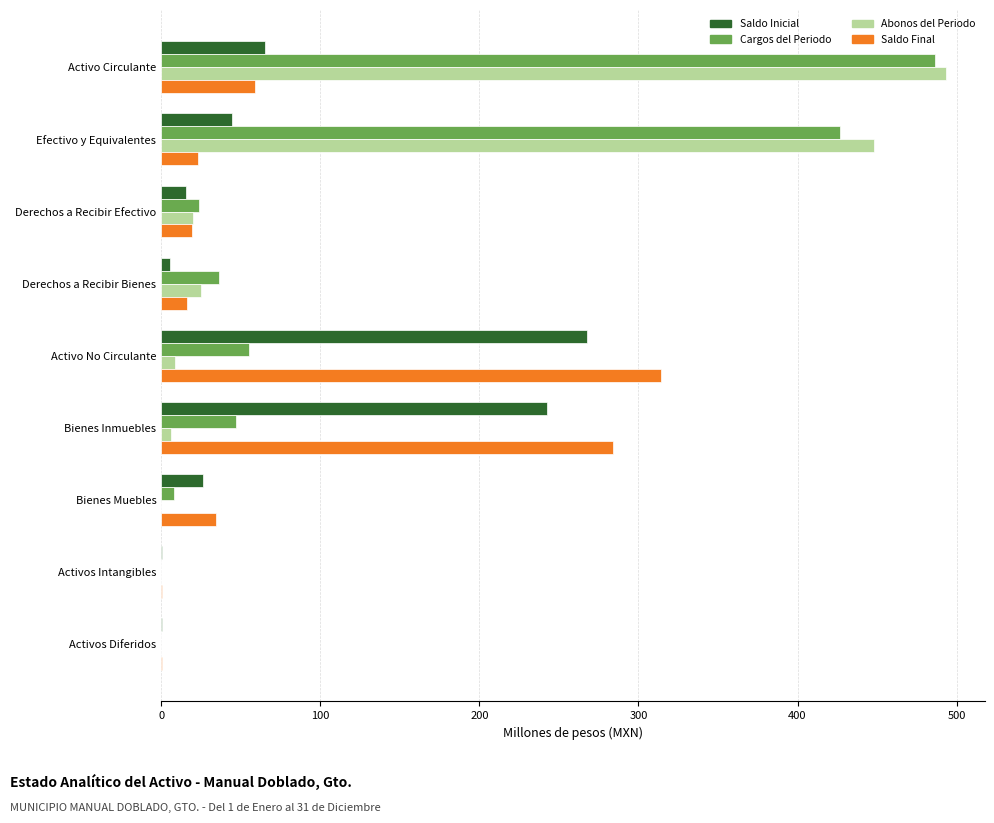

What is the sum of all Saldo Final values?

751.1